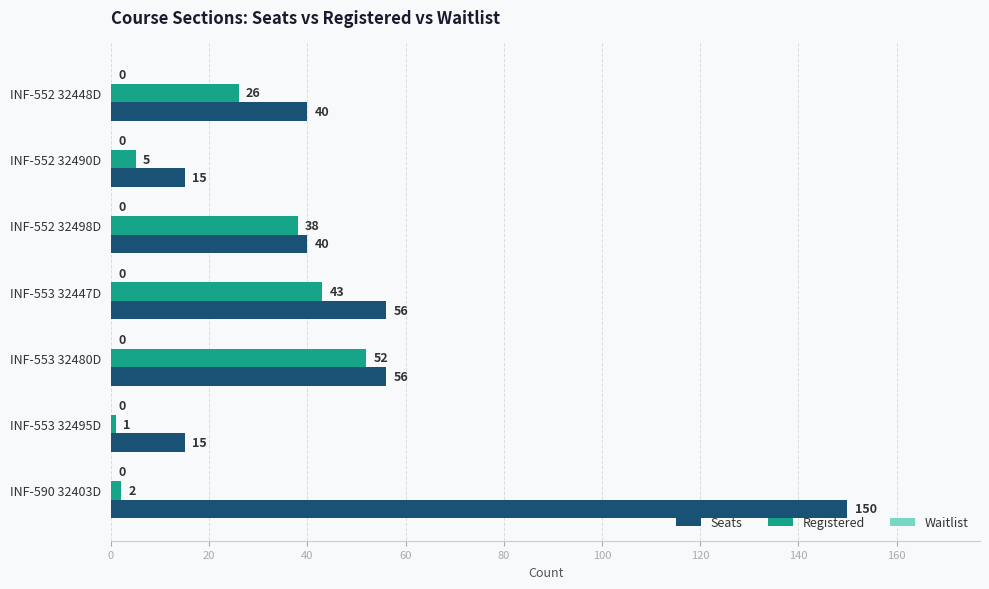

What is the total value across all series at INF-552 32448D?

66